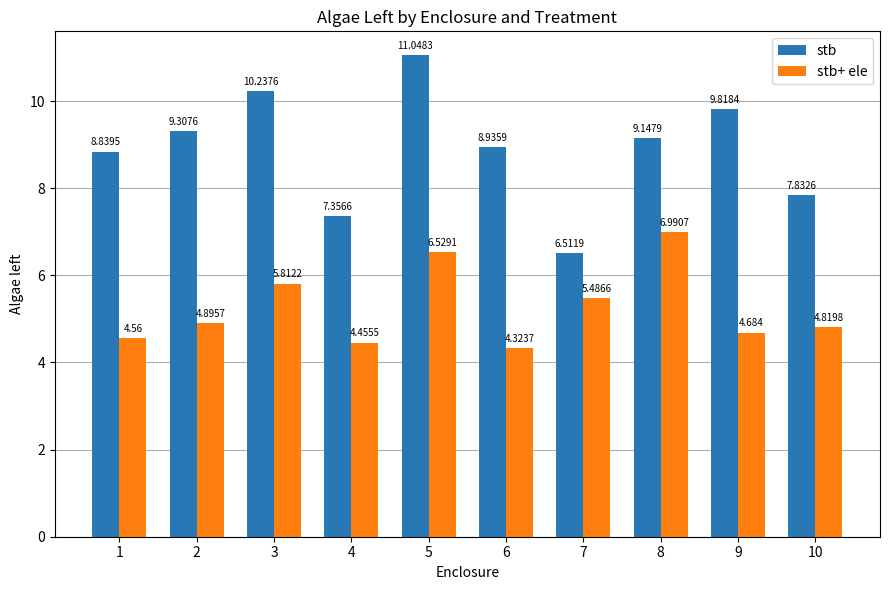

What is the value of the stb+ ele bar at the 8th from the left?

7.0